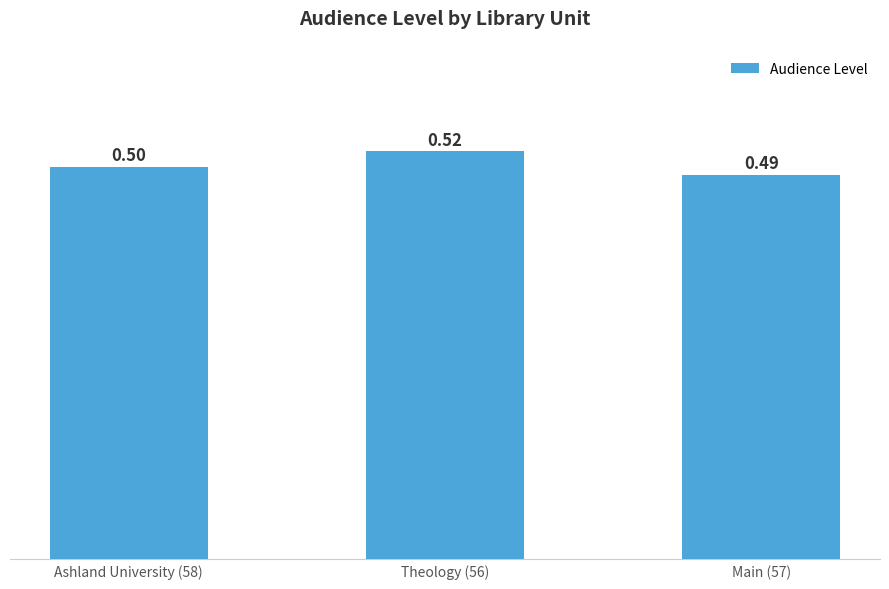

Is it true that the value at Ashland University (58) is 0.5?

True